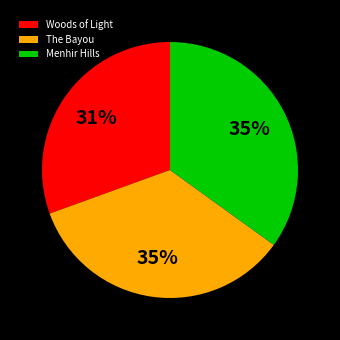

Is Woods of Light the majority of the pie?

No